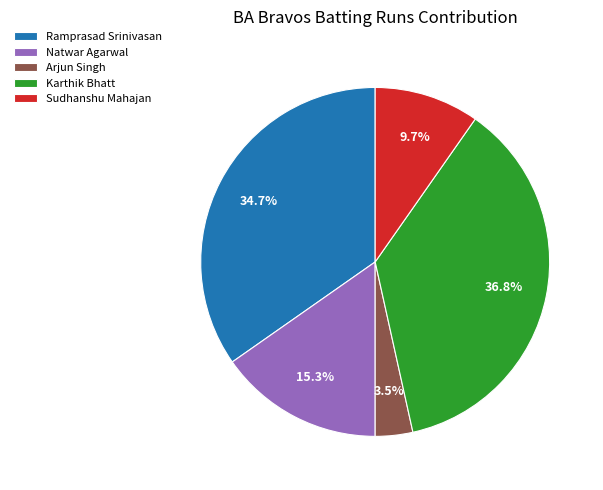

Combined, do Sudhanshu Mahajan and Natwar Agarwal account for over 50%?

No